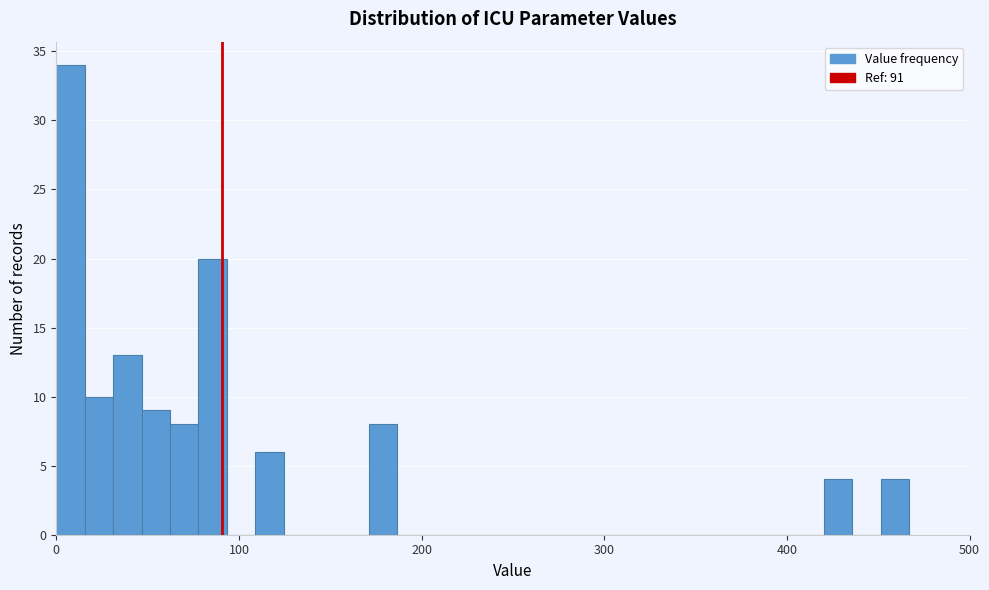

Around what value on the x-axis is the tallest bar? Give the approximate position of its centre, as read against the axis.

10